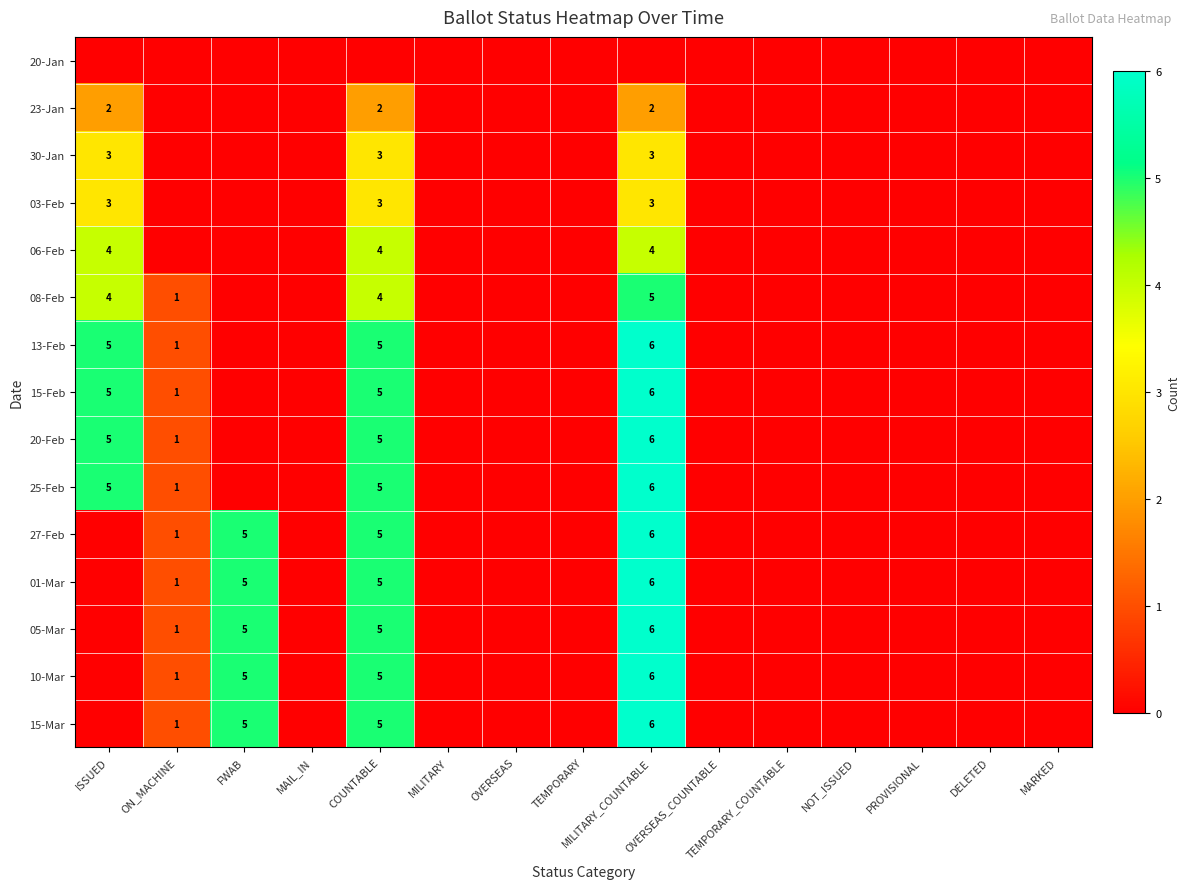

At which category does the chart reach its minimum across all series?

ISSUED